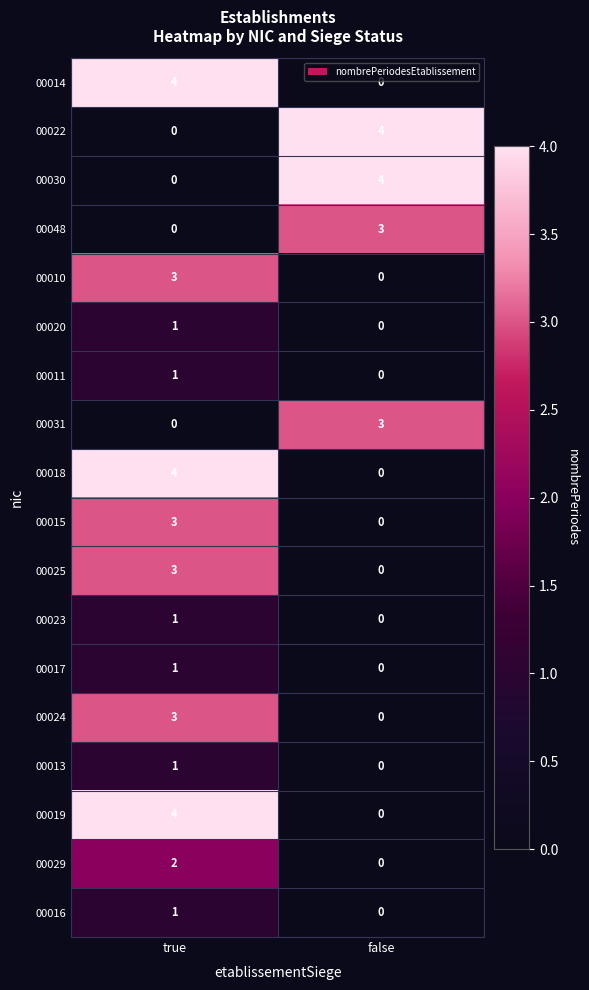

At which category is the sum across all series the highest?

true